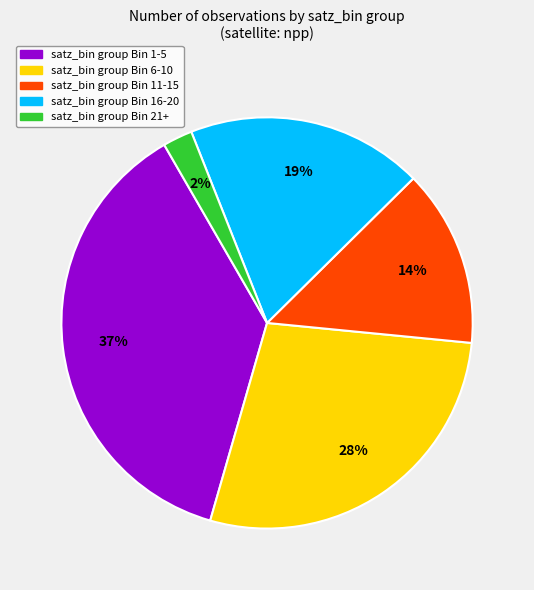

Is there any slice that represents more than half of the pie?

No